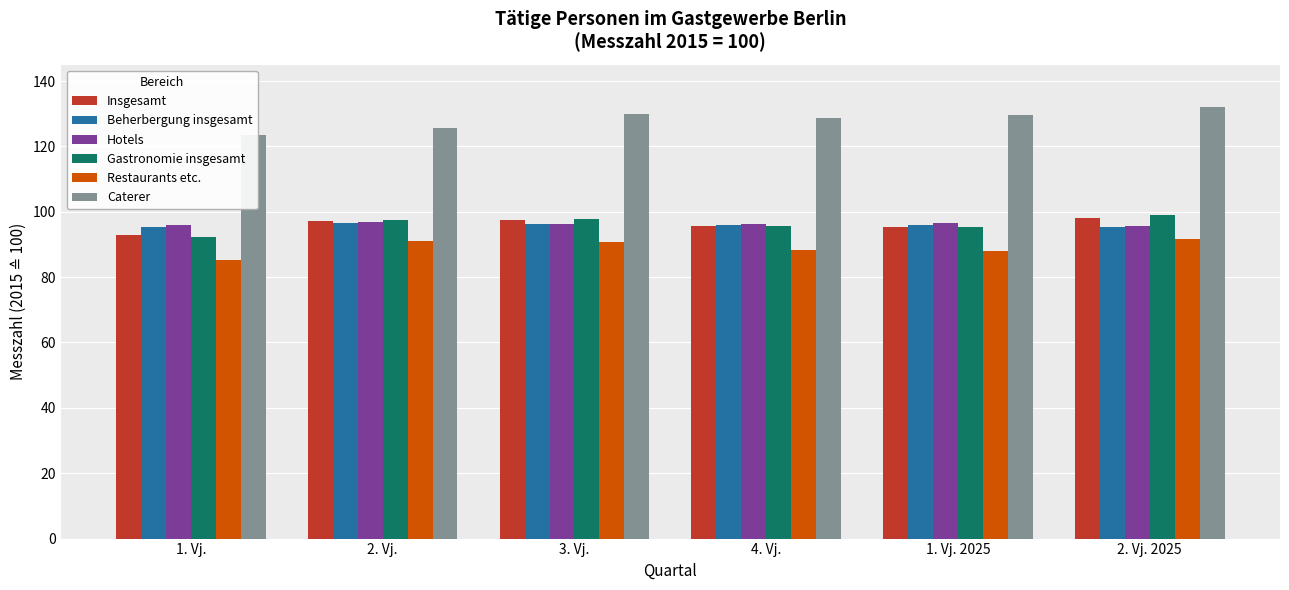

Where is Gastronomie insgesamt nearest to the value 95?

1. Vj. 2025